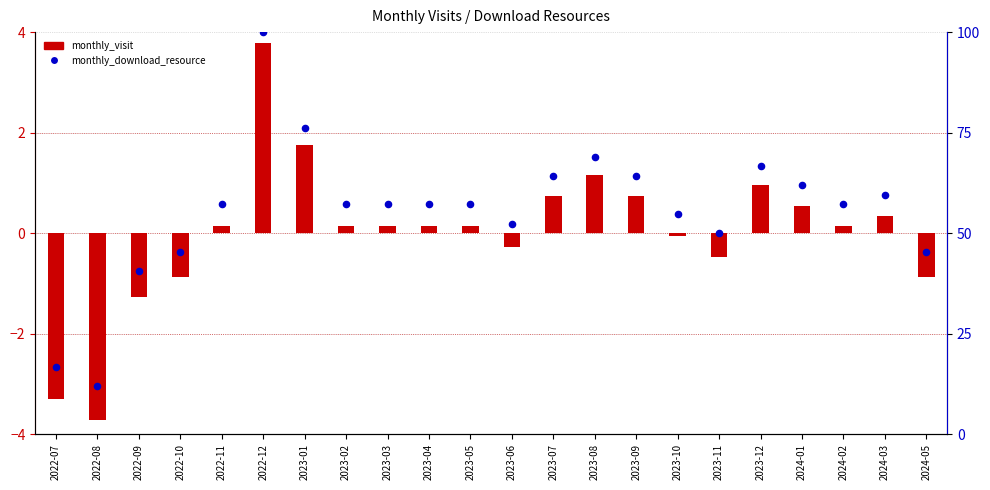

What is the total value across all series at 2022-10?

44.4